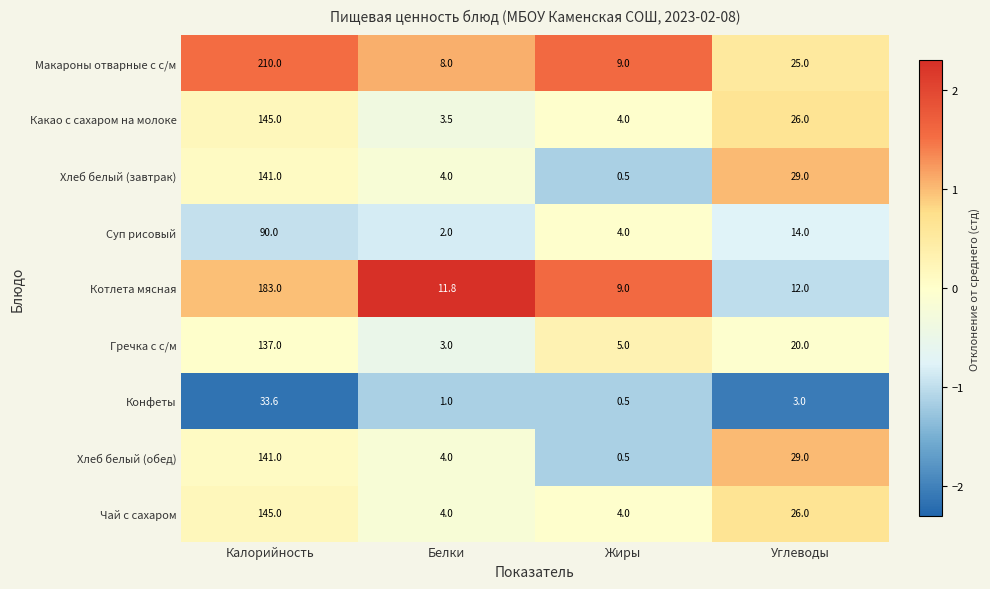

At which label is Макароны отварные с с/м closest to 109?

Углеводы